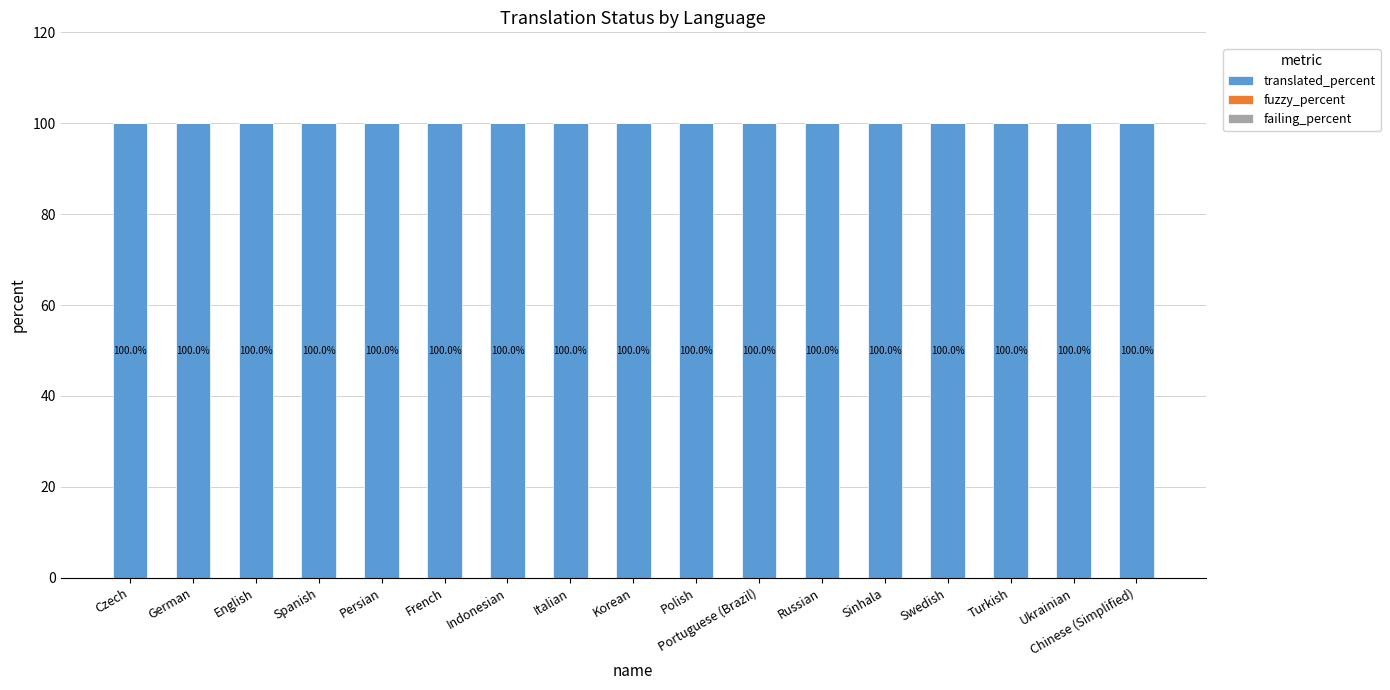

How many bars are there in each group?

3